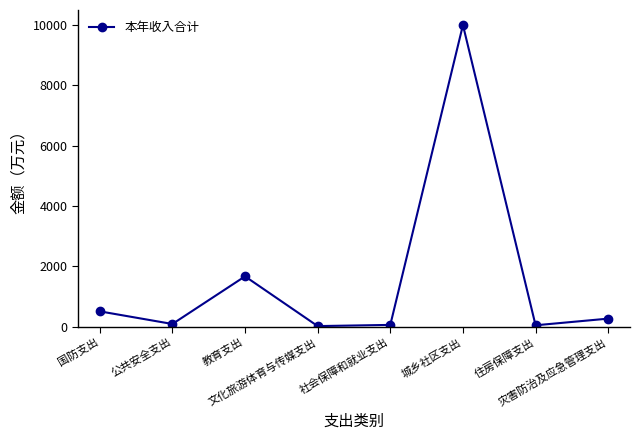

What is the label of the 1st point from the left?

国防支出